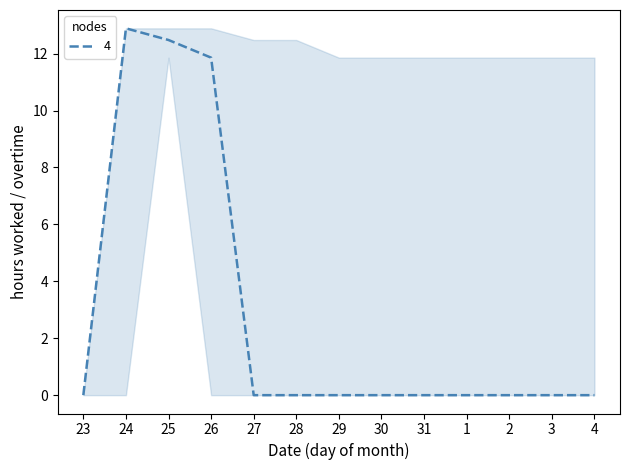

What position from the left is 3?

12